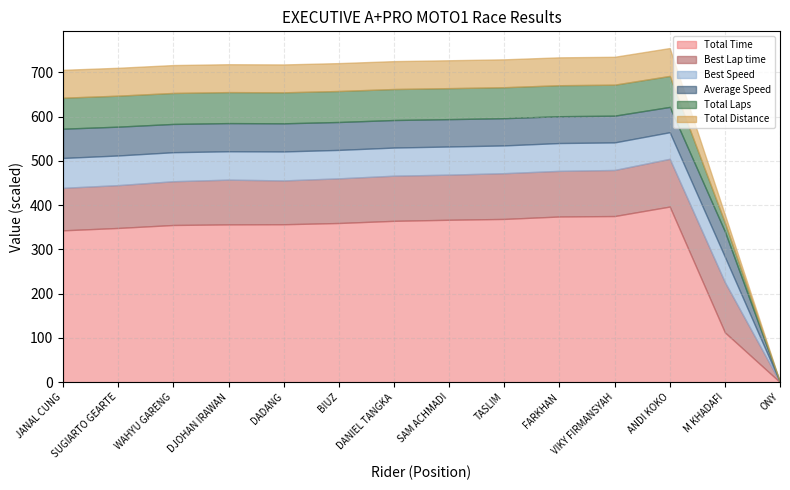

Is it true that Total Time equals 375.4 at VIKY FIRMANSYAH?

True